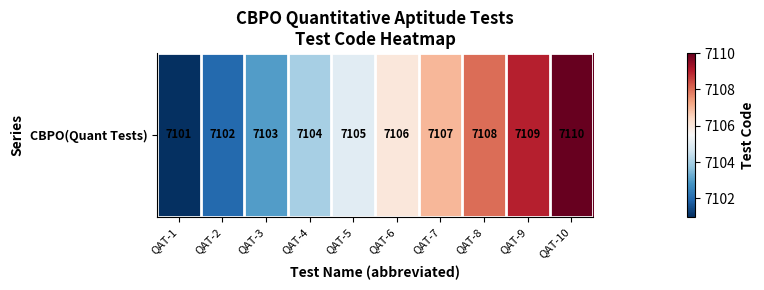

Where is the data nearest to the value 7105?

QAT-5